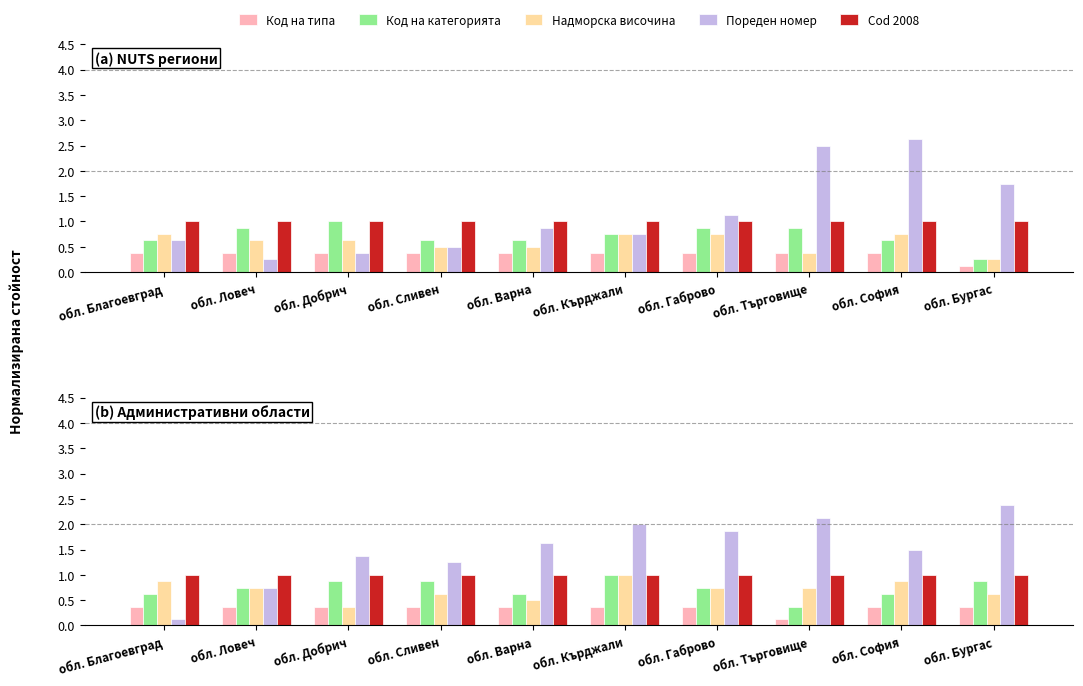

Which series changed the most between обл. Търговище and обл. София?

Пореден номер